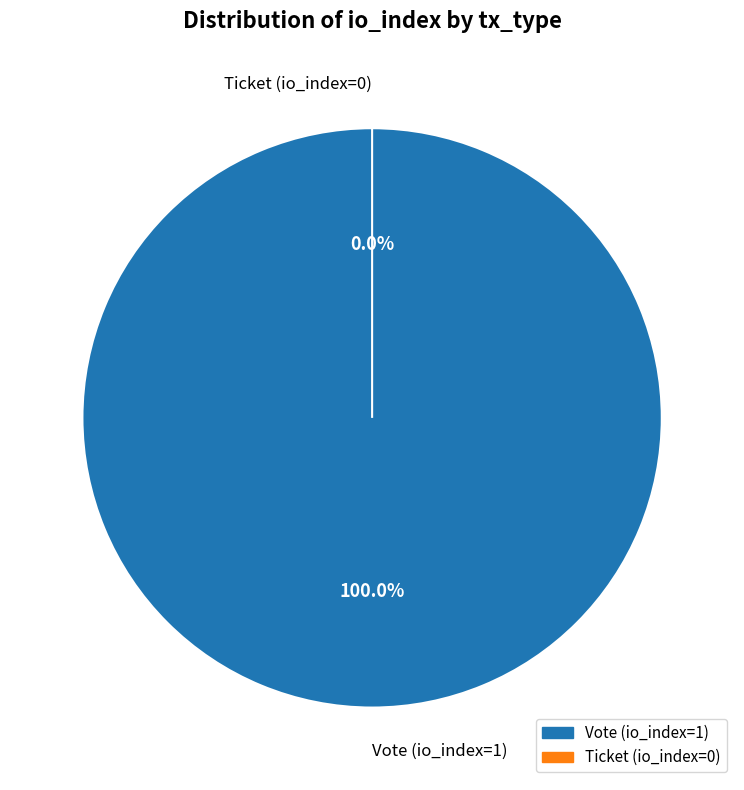

Combined, what portion of the pie is Vote (io_index=1) and Ticket (io_index=0)?

100.0%